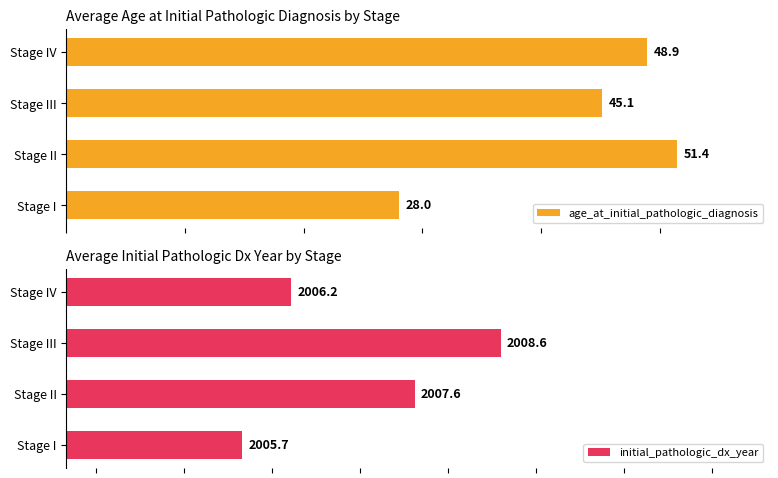

Read the initial_pathologic_dx_year value at 0.

2005.7